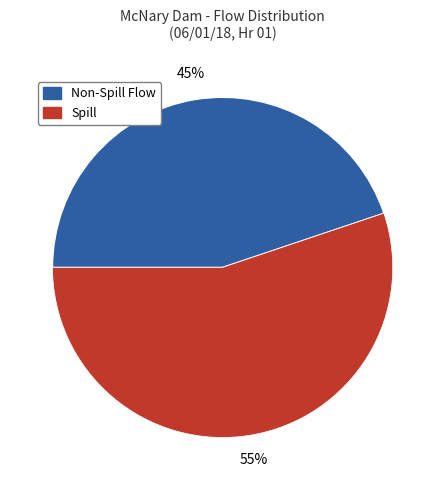

What is the majority slice?

Spill